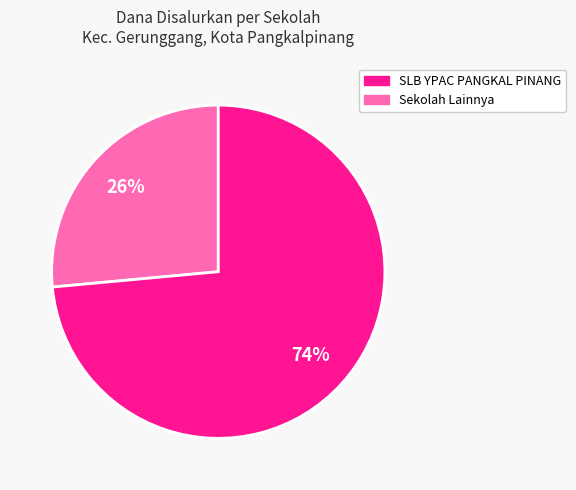

Is there any slice that represents more than half of the pie?

Yes